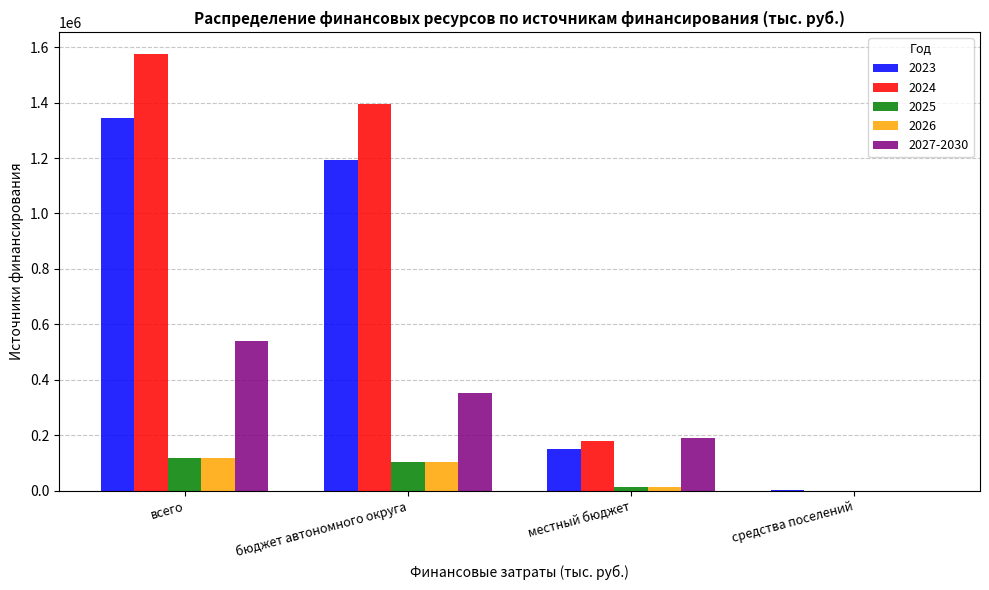

What are all the series names shown in the legend?

2023, 2024, 2025, 2026, 2027-2030